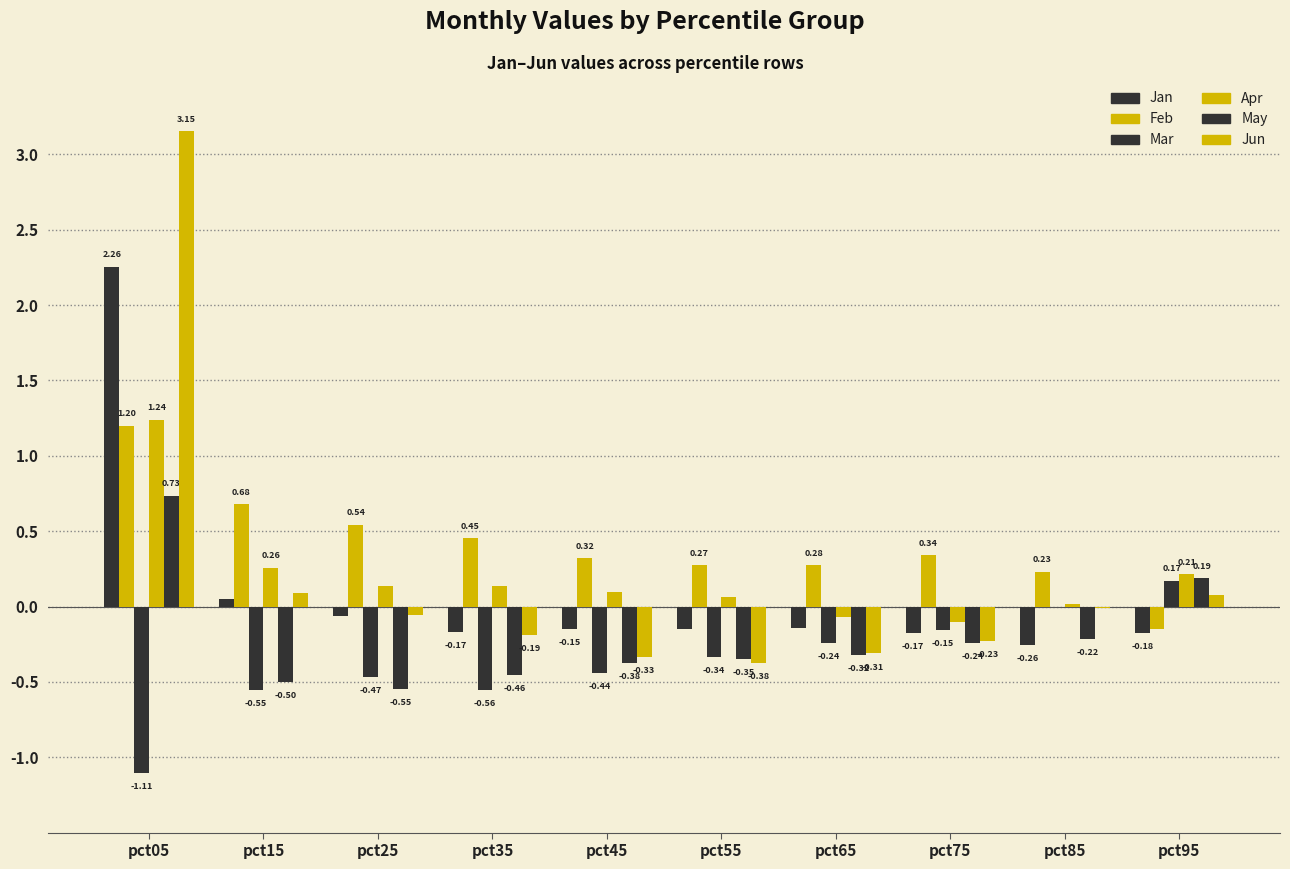

Which series has the widest spread of values?

Jun